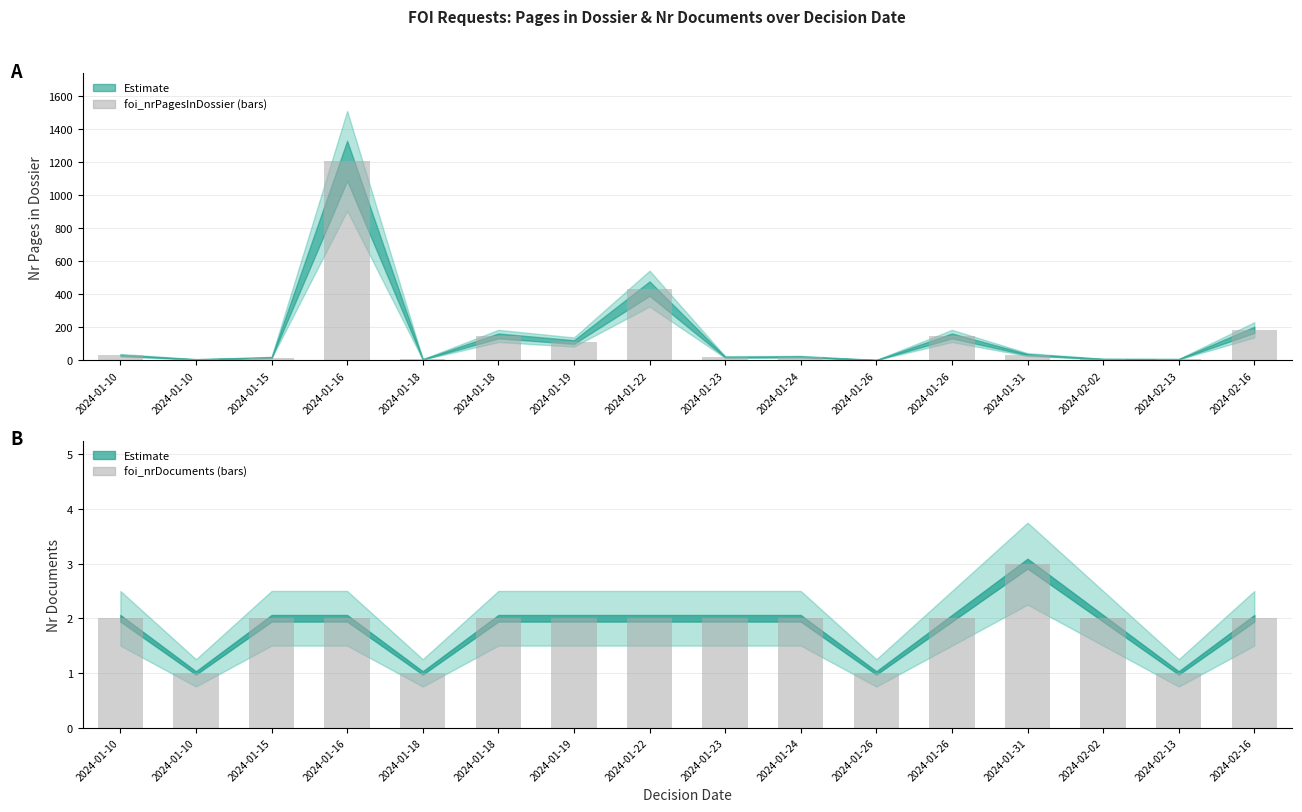

The value of foi_nrDocuments at 2024-01-18 is 1. True or false?

True